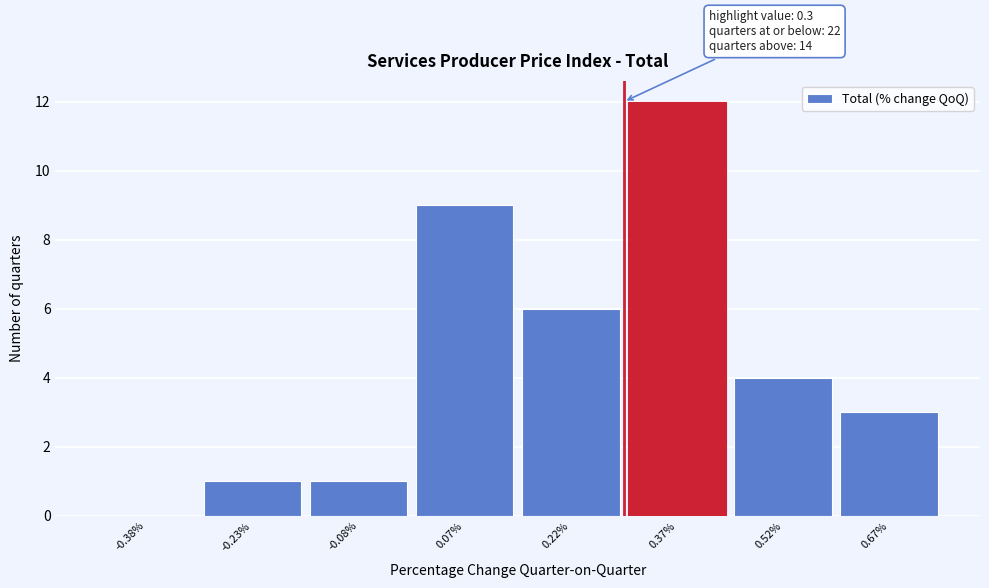

Which range on the x-axis has the tallest bar?

0.30 to 0.45